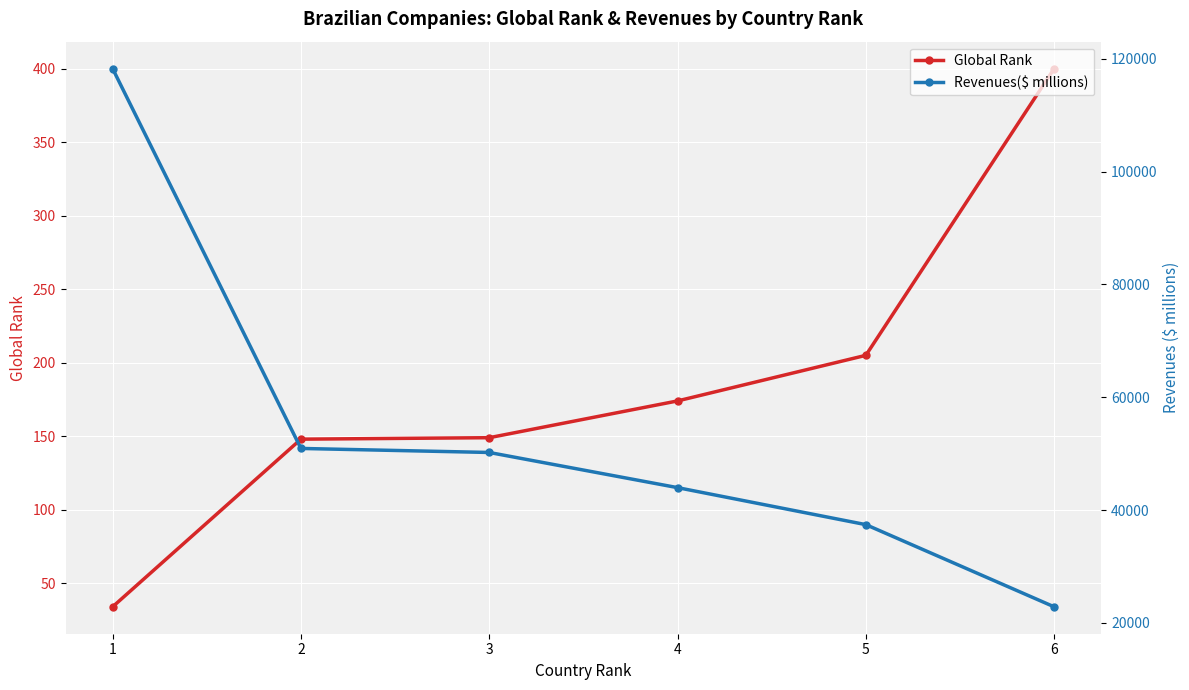

Which has a higher value, 6 or 4?

6